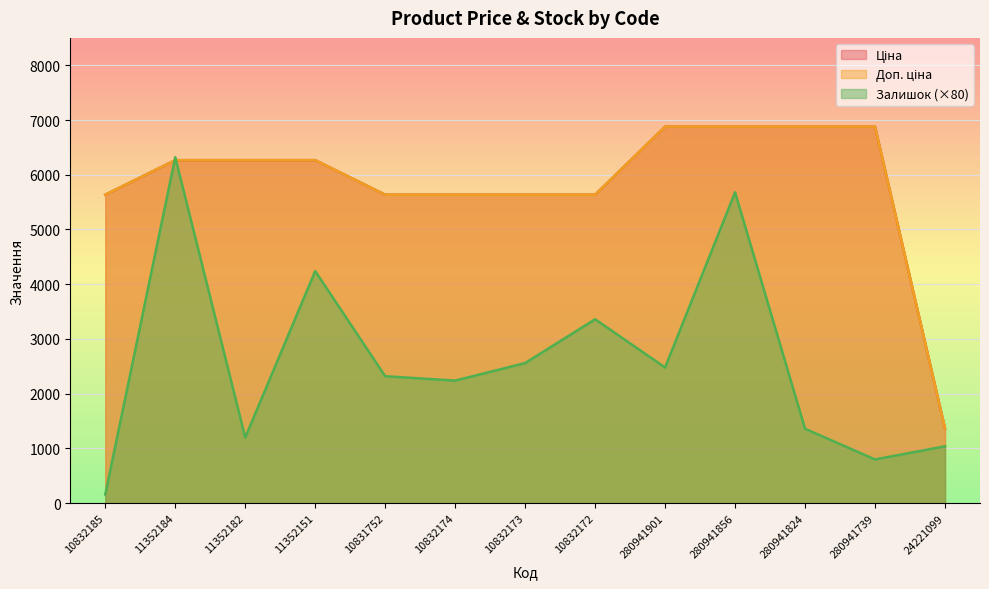

What are all the series names shown in the legend?

Ціна, Доп. ціна, Залишок